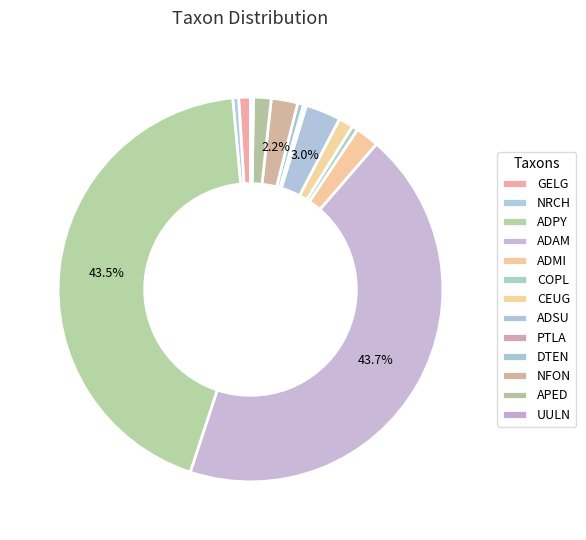

How many slices are in this pie chart?

13